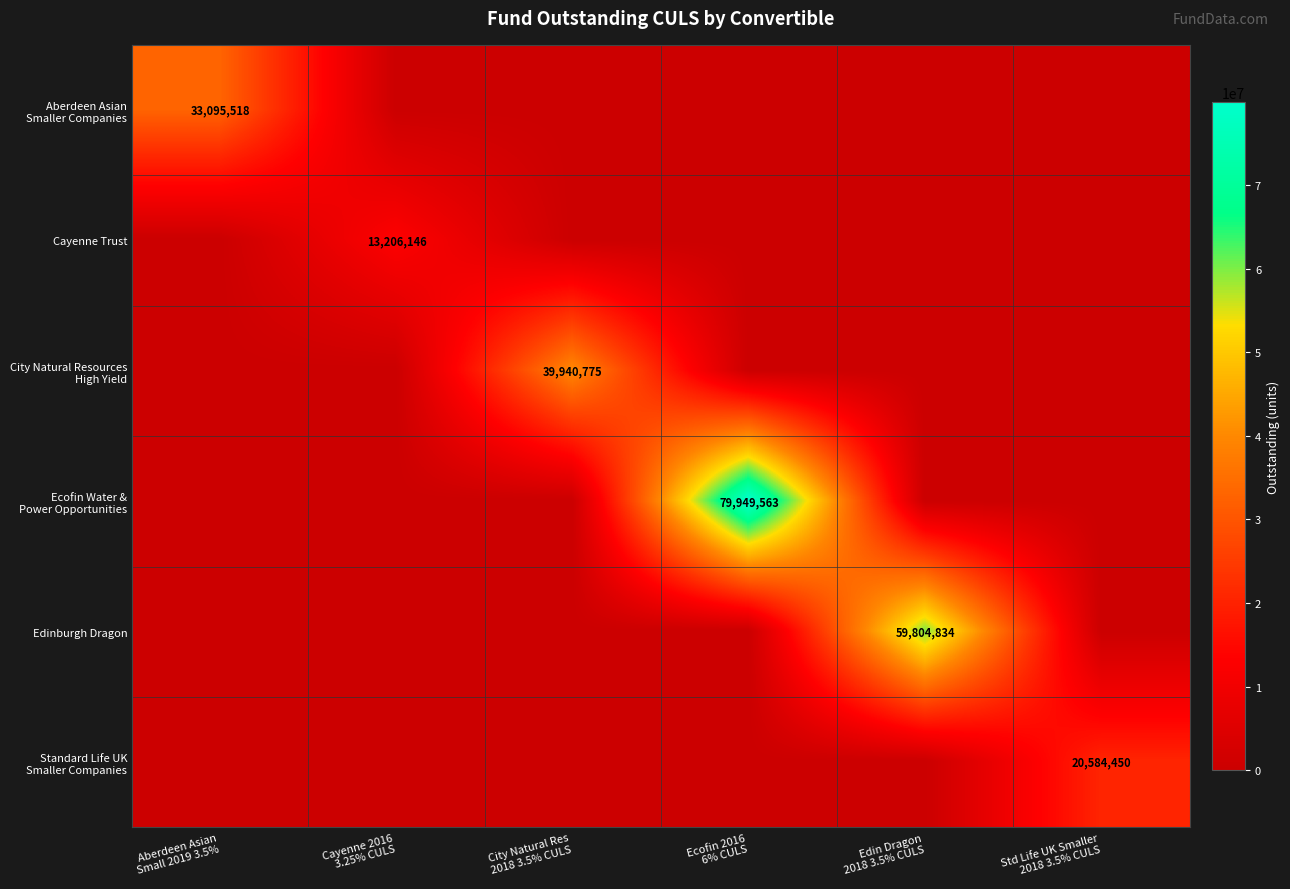

True or false: Ecofin Water & Power Opportunities has a value of 0 at Aberdeen Asian Small 2019 3.5%.

True